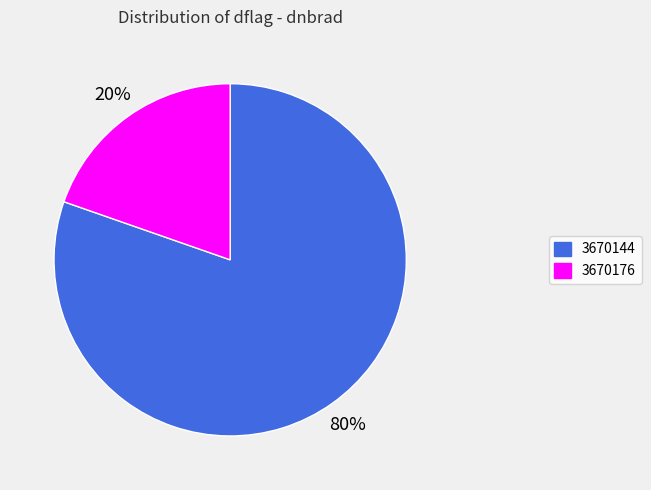

Rank the categories by value from lowest to highest.

3670176, 3670144